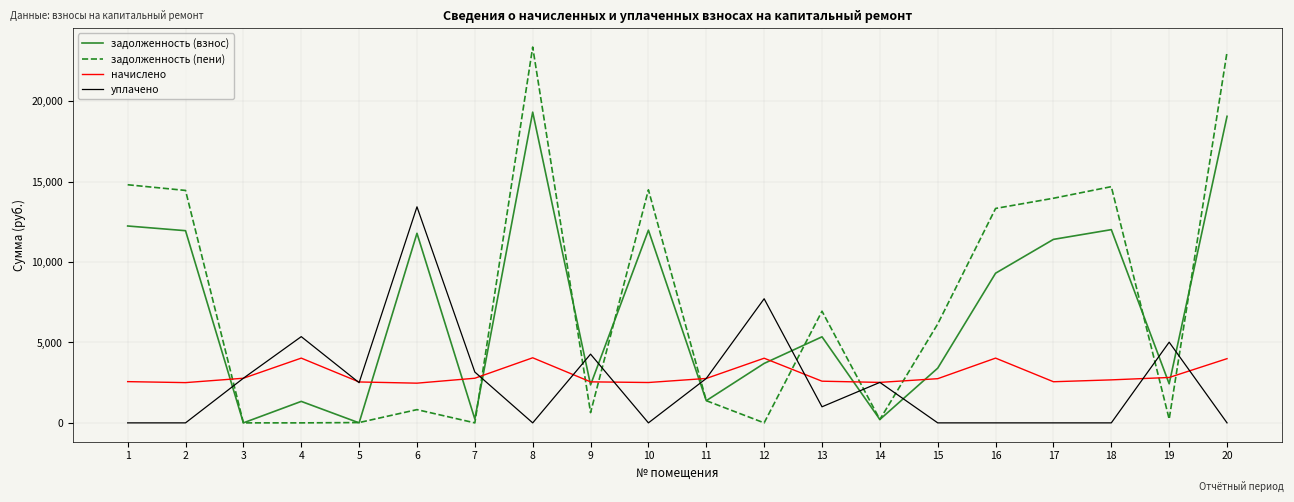

Is the value of начислено at 20 greater than the value of задолженность (взнос) at 3?

Yes